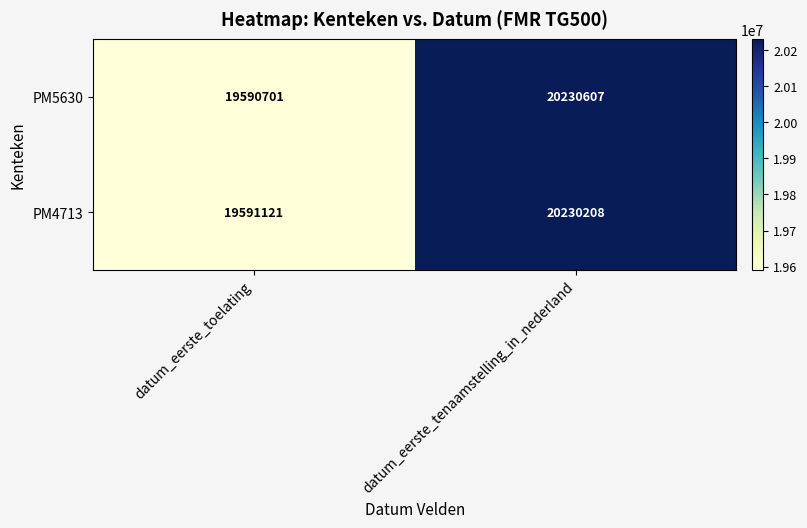

Rank the series at datum_eerste_tenaamstelling_in_nederland from lowest to highest value.

PM4713, PM5630